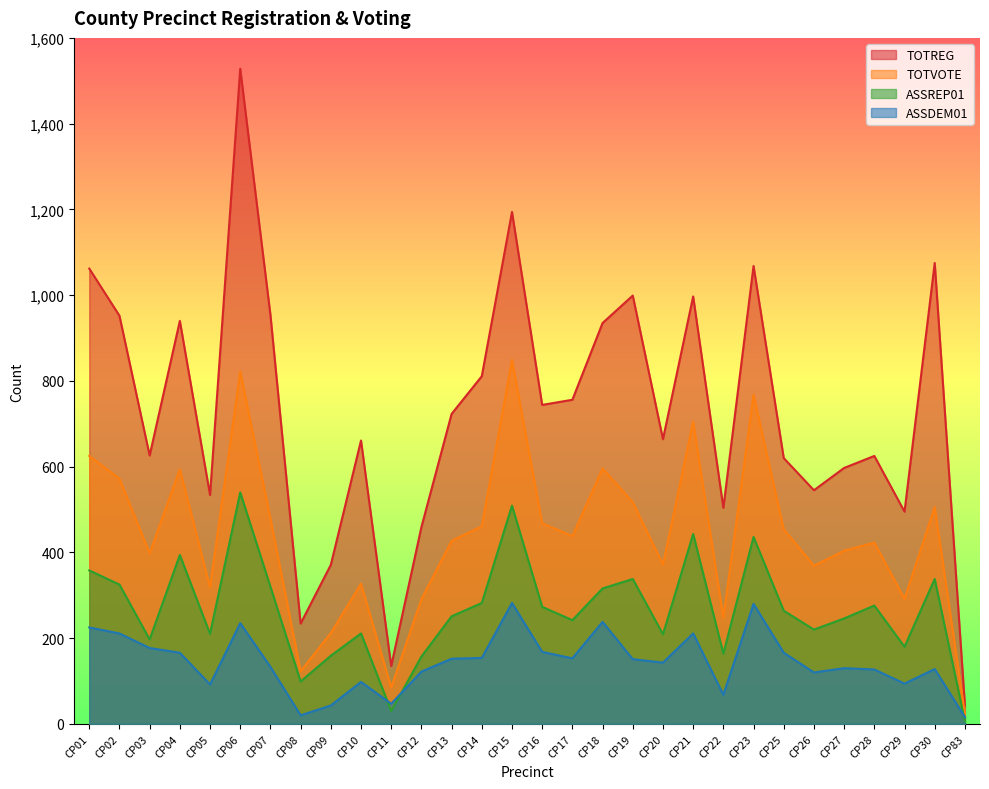

Where is ASSDEM01 nearest to the value 149?

CP19